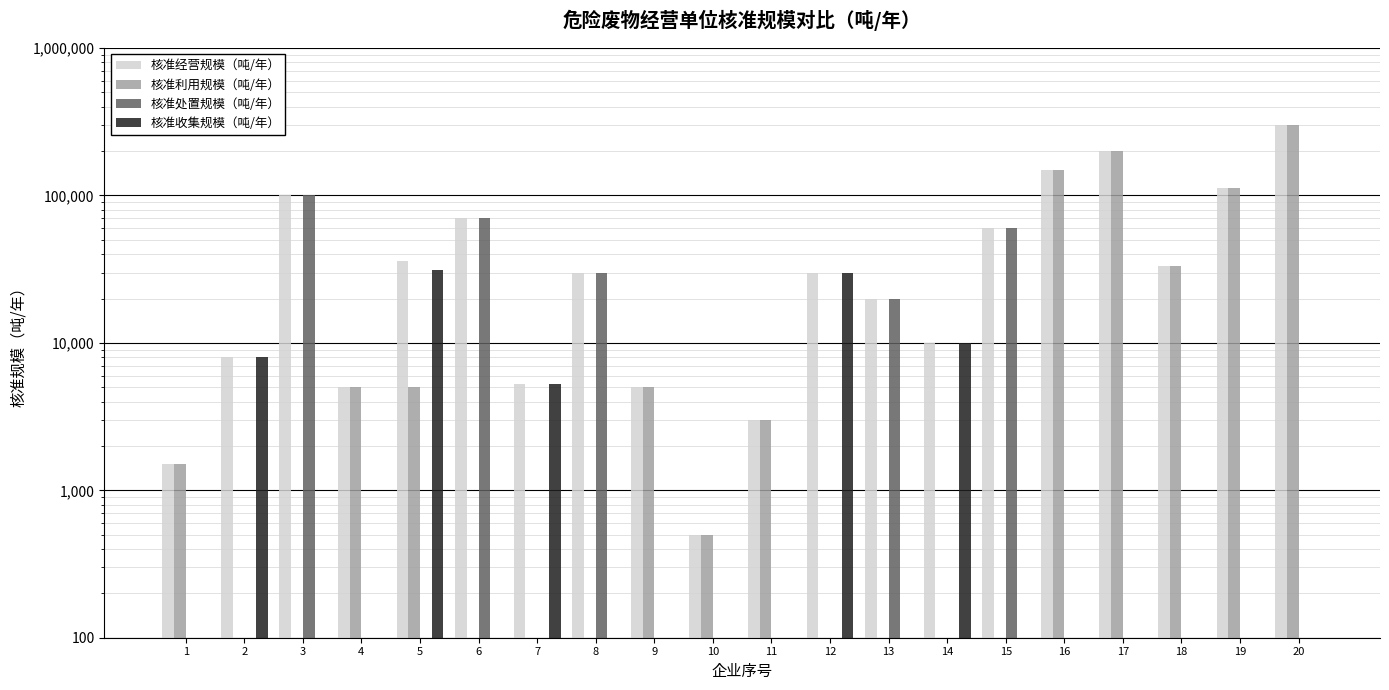

How many groups of bars are there?

20